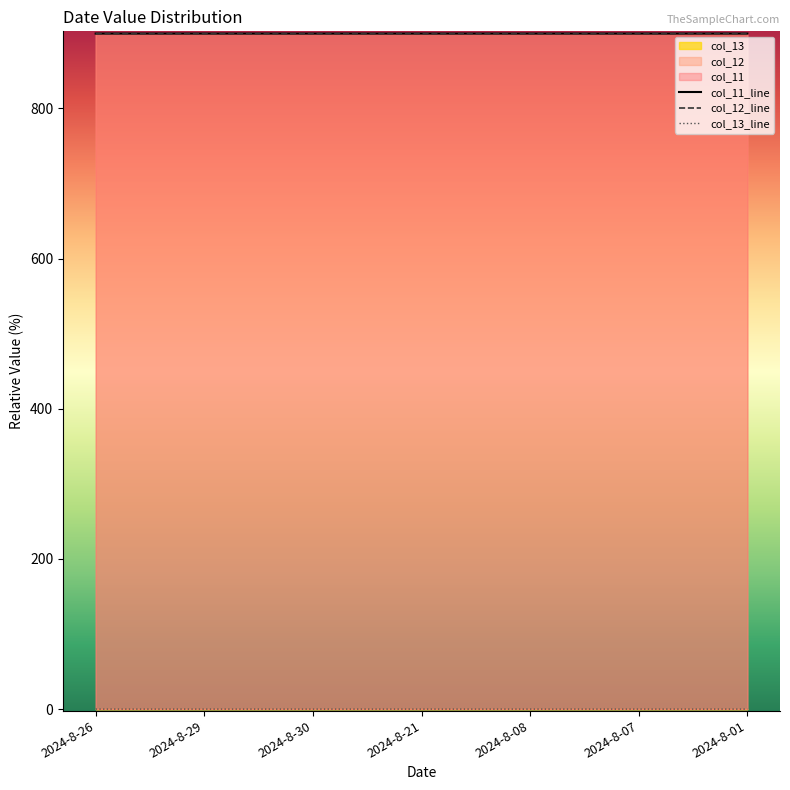

Rank the series at 2024-8-26 from highest to lowest value.

col_11_line, col_12_line, col_13_line